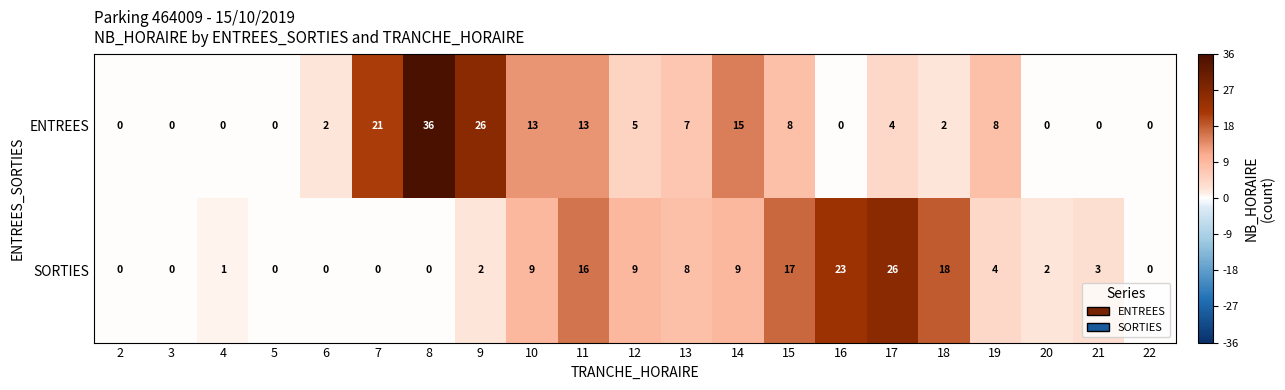

Rank the series at 11 from highest to lowest value.

SORTIES, ENTREES